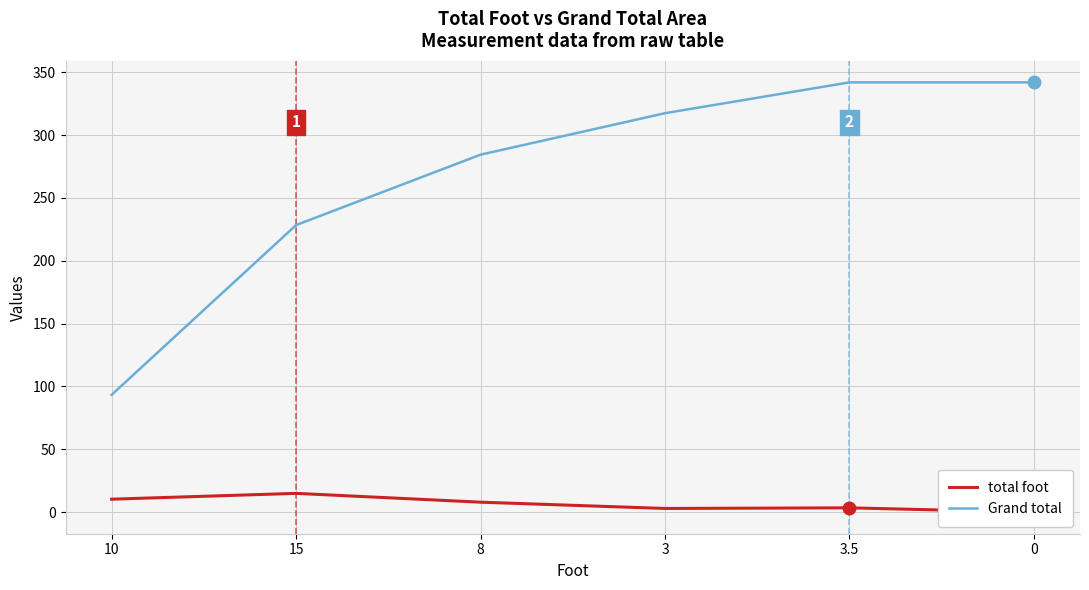

The value of total foot at 10 is 17.0. True or false?

False